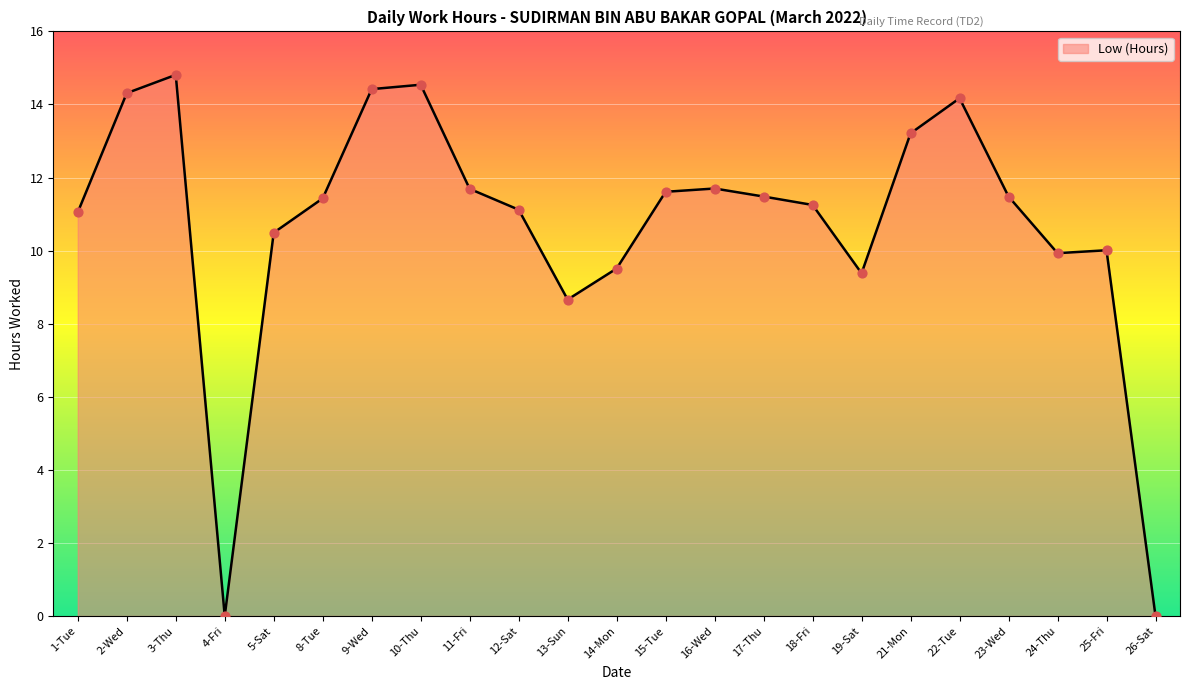

Which has a higher value, 16-Wed or 14-Mon?

16-Wed